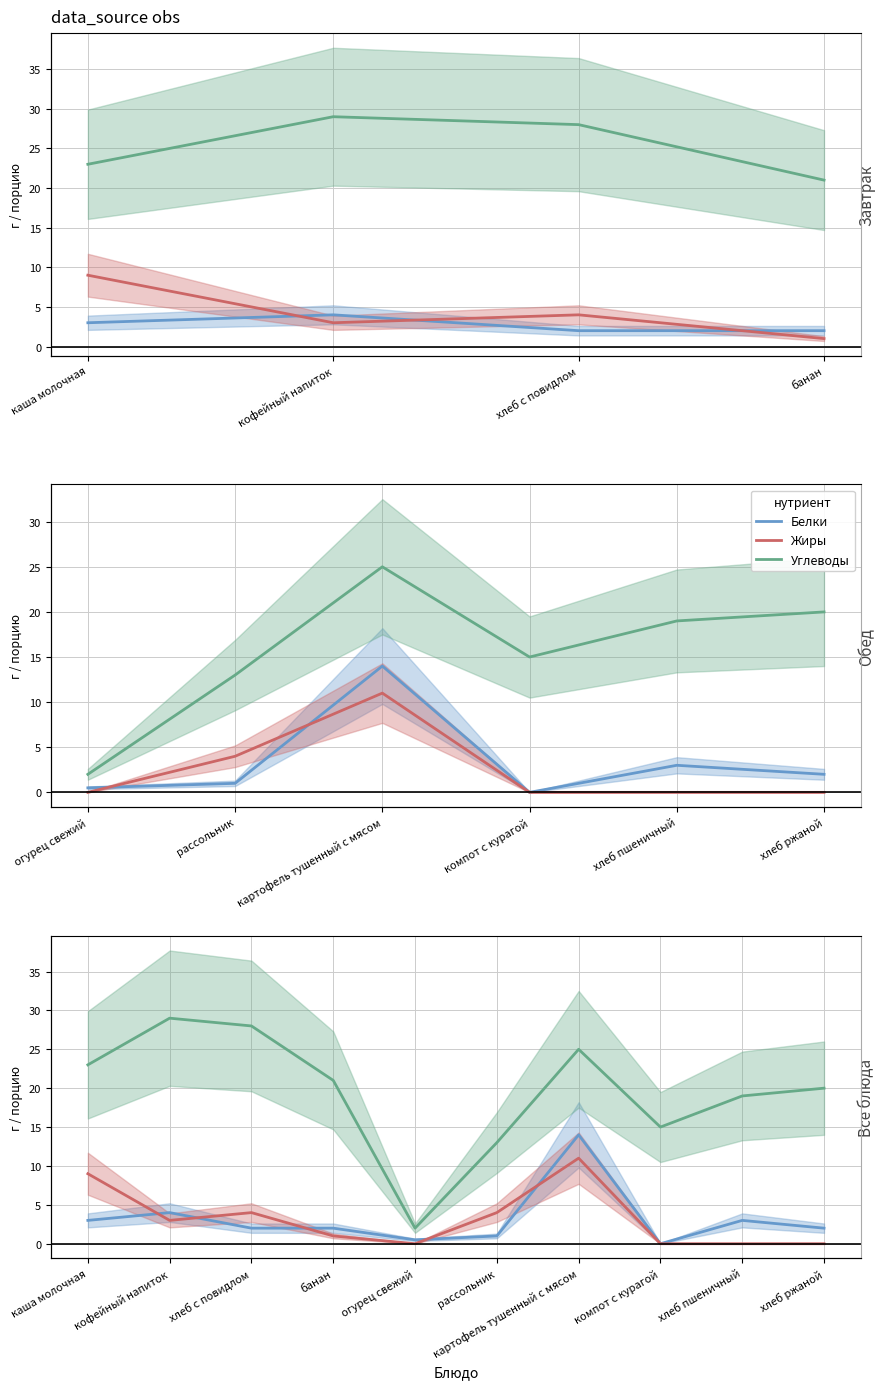

At how many categories does at least one series exceed 26?

2